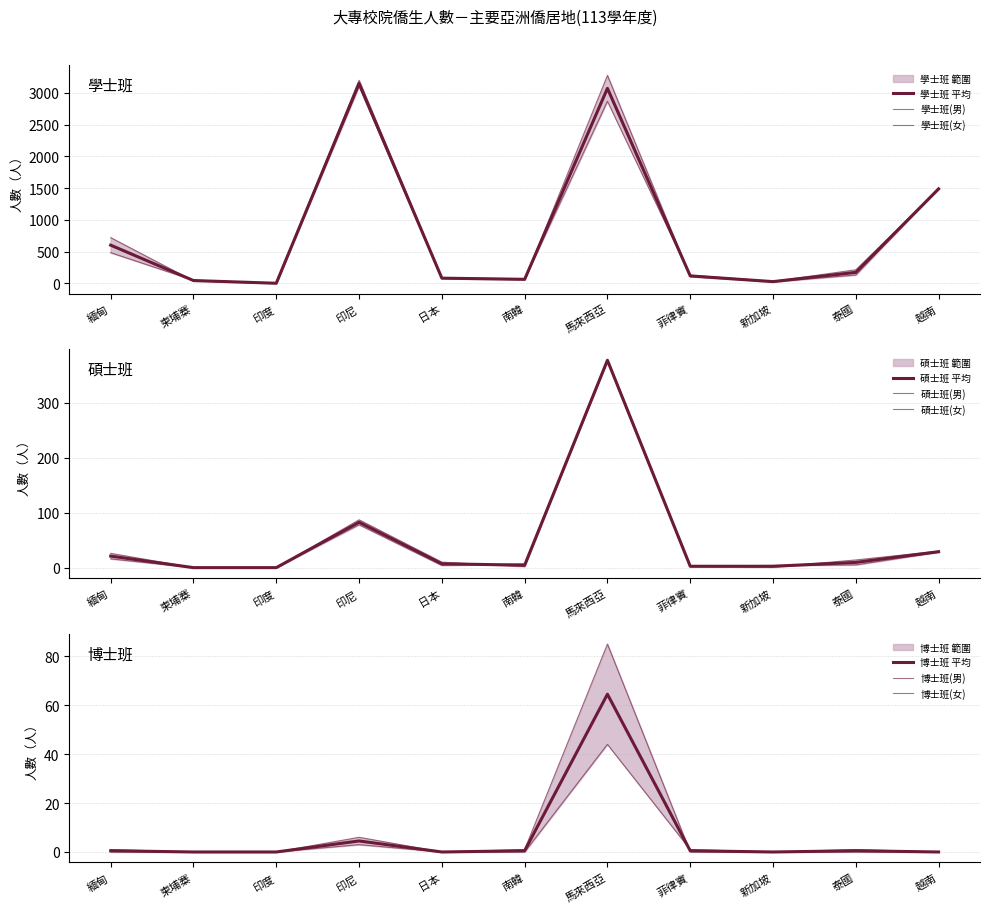

At which category does 碩士班(男) reach its first local peak?

印尼